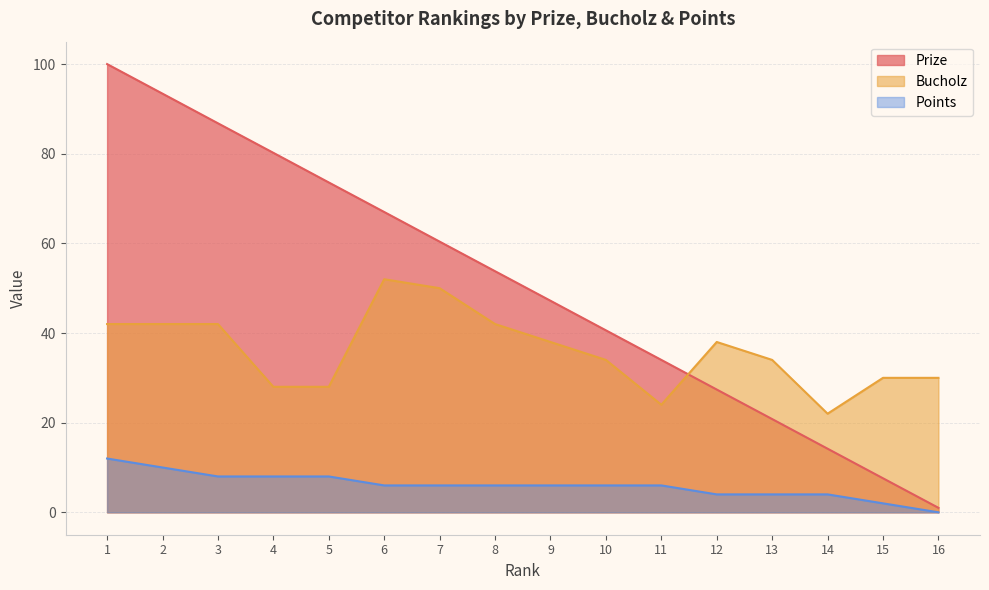

What is the spread (max minus min) of values at 14?

18.0